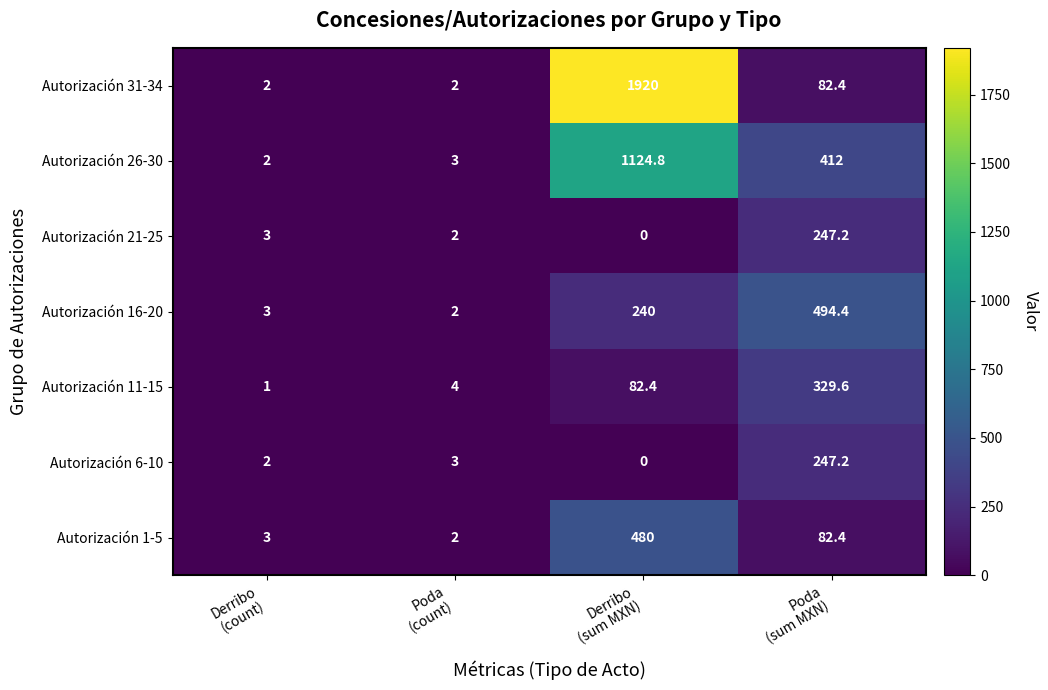

Which series has the largest total across all categories?

Autorización 31-34